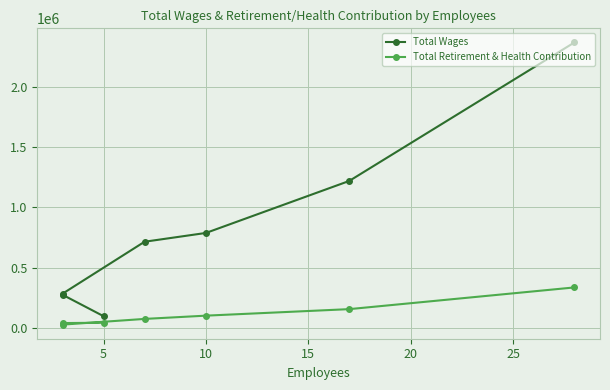

Between 0 and 30, which series saw the biggest shift?

Total Wages